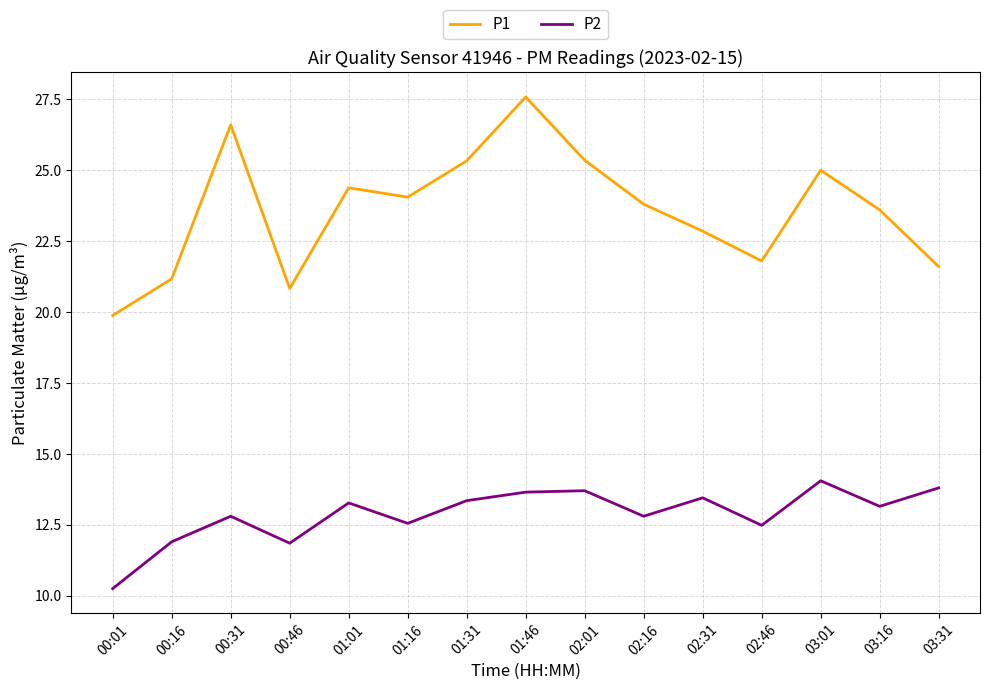

What position from the left is 02:01?

9